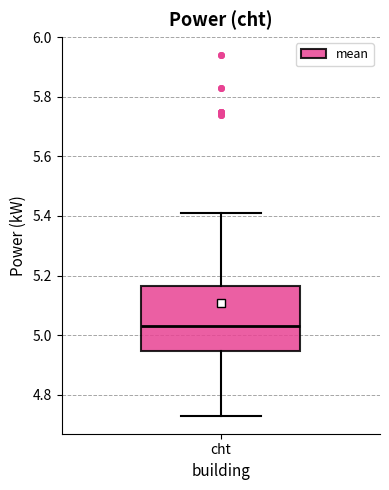

Where does the lower whisker of the box for cht end on the y-axis? The values are not printed on the chart, so give them approximately, as read against the axis.

4.74